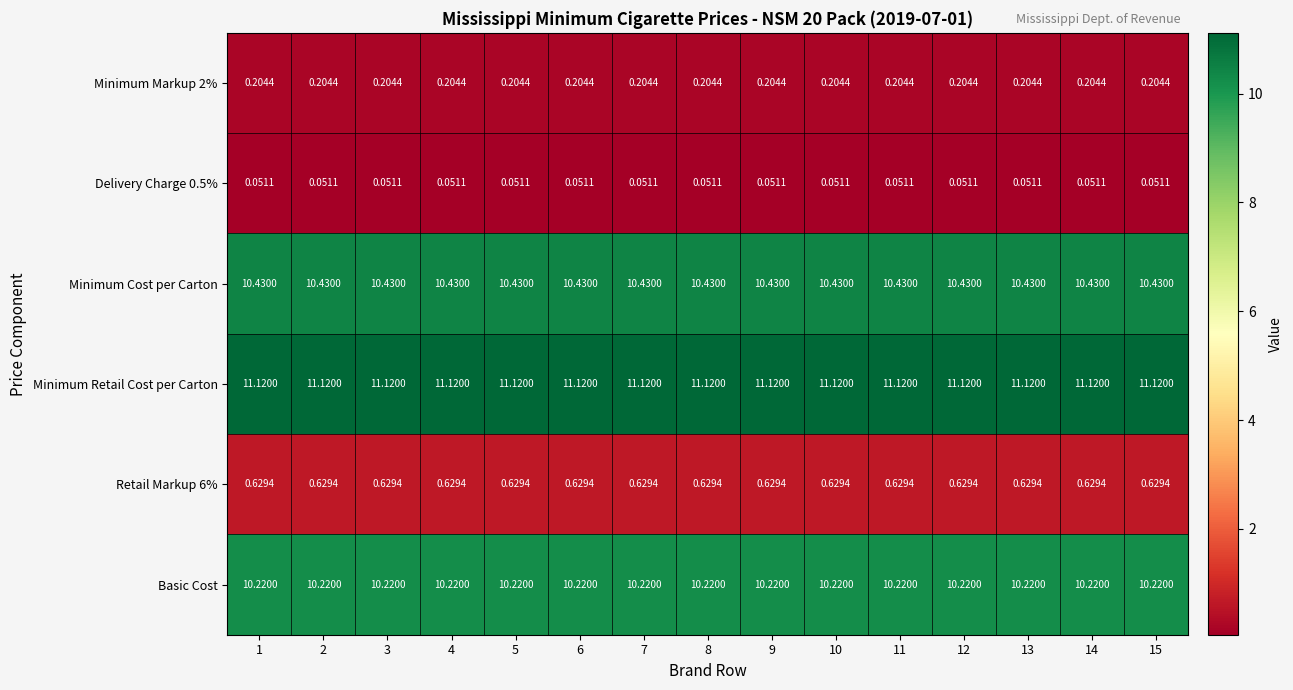

At how many categories does at least one series exceed 1?

15